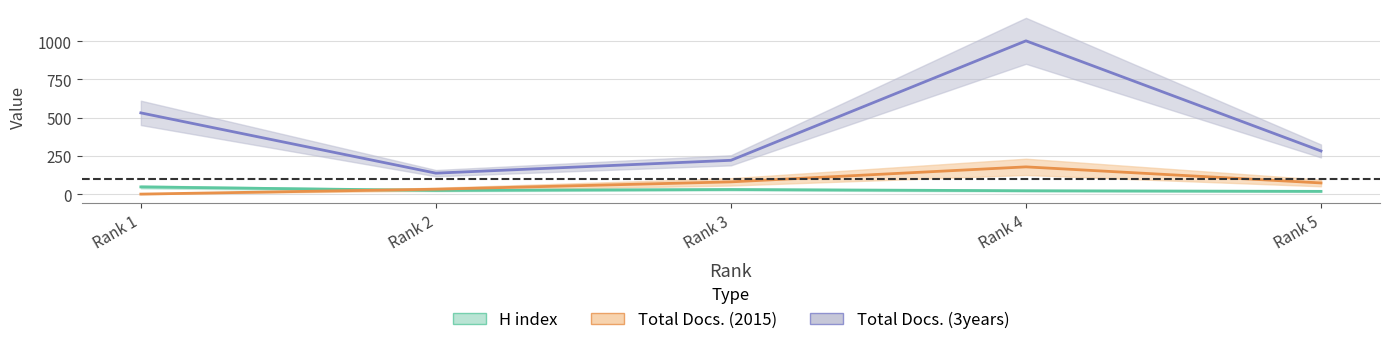

Where is the first local minimum for H index?

2